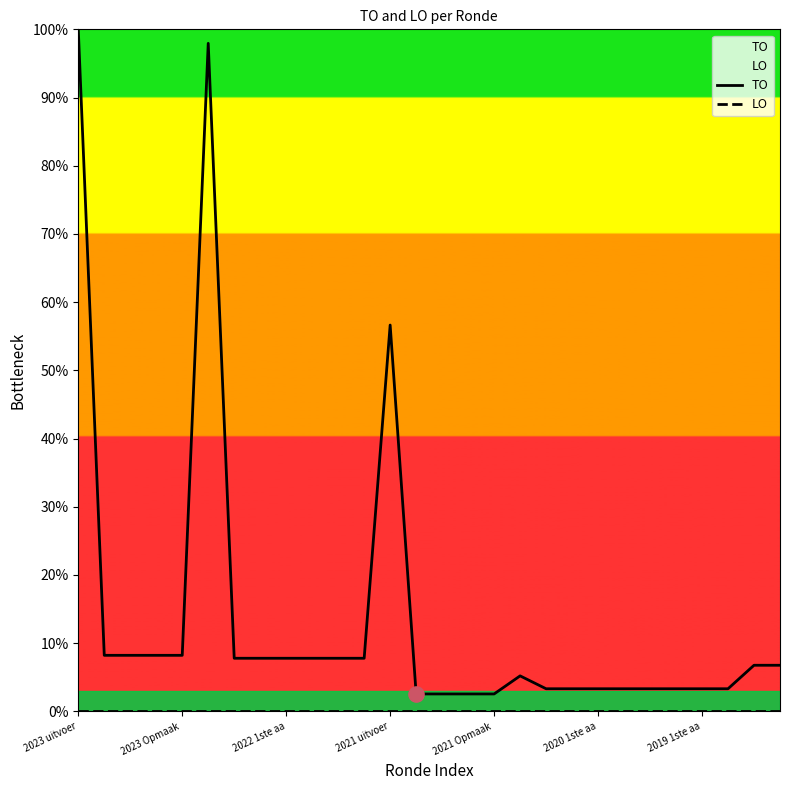

What is the total value across all series at 2019 1ste aa?

3.3